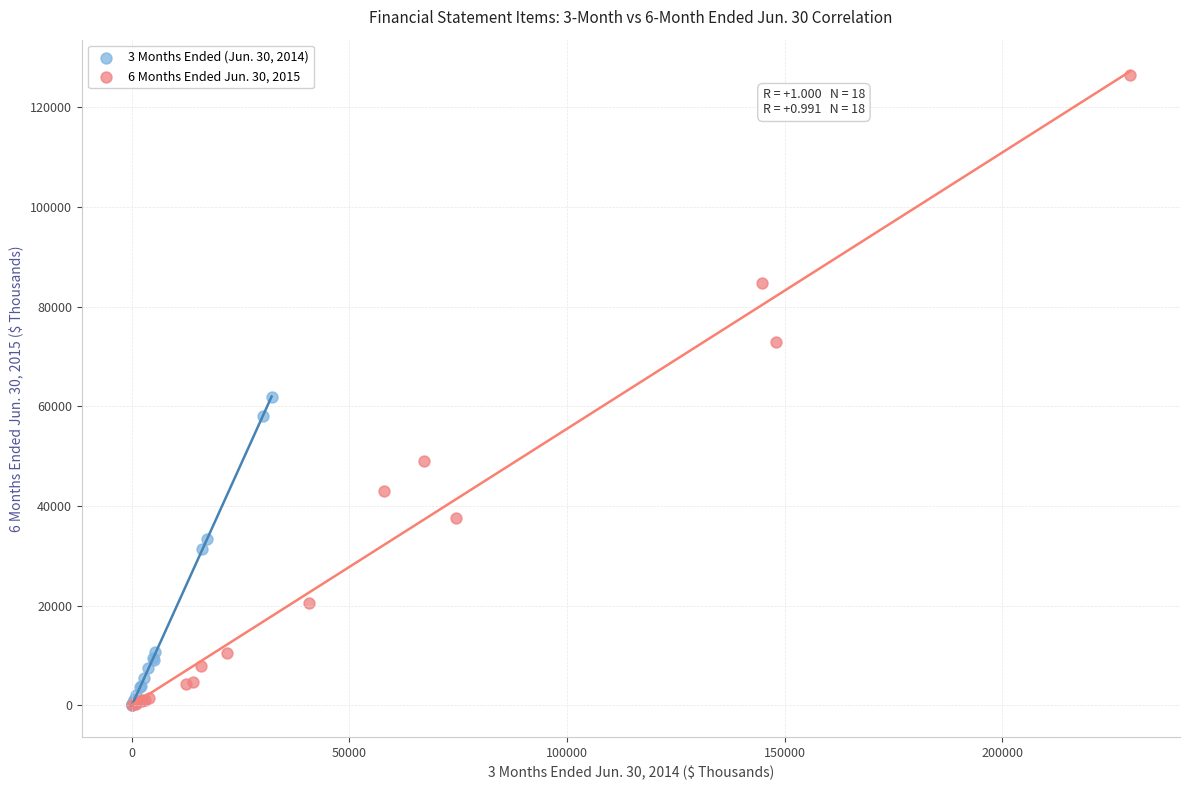

Which series has the widest spread of Y values?

6 Months Ended Jun. 30, 2015